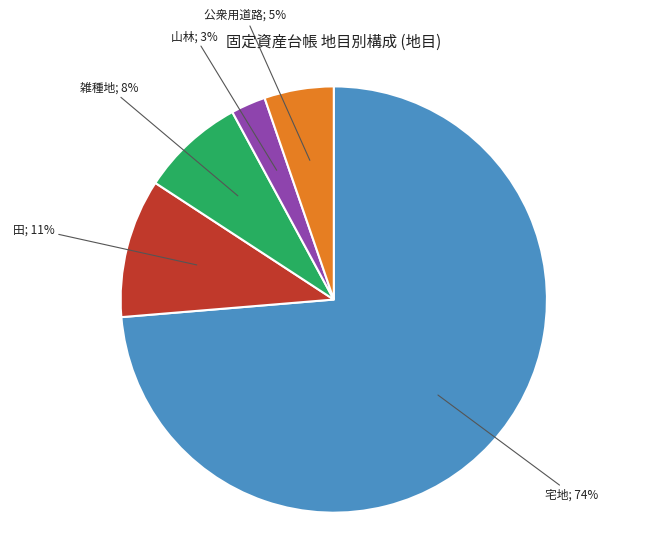

To the nearest percent, what is the average slice percentage?

20%